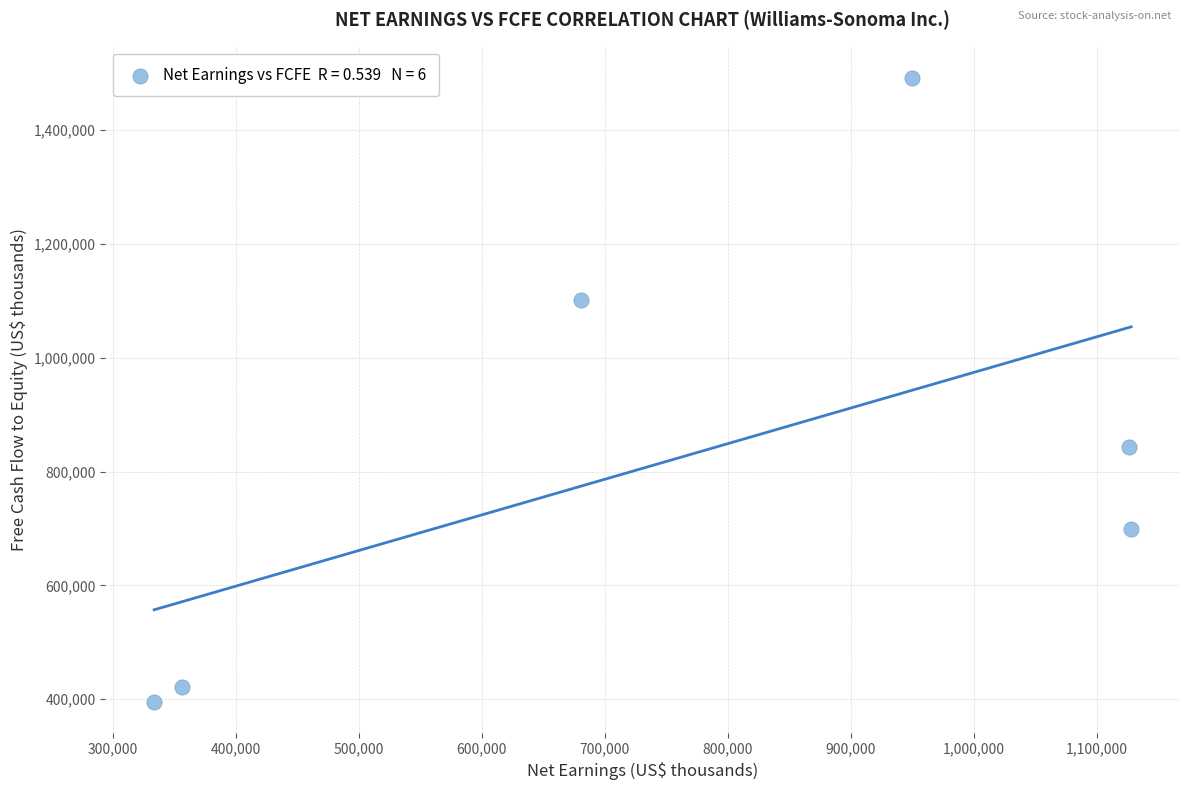

What is the average X value?

762410